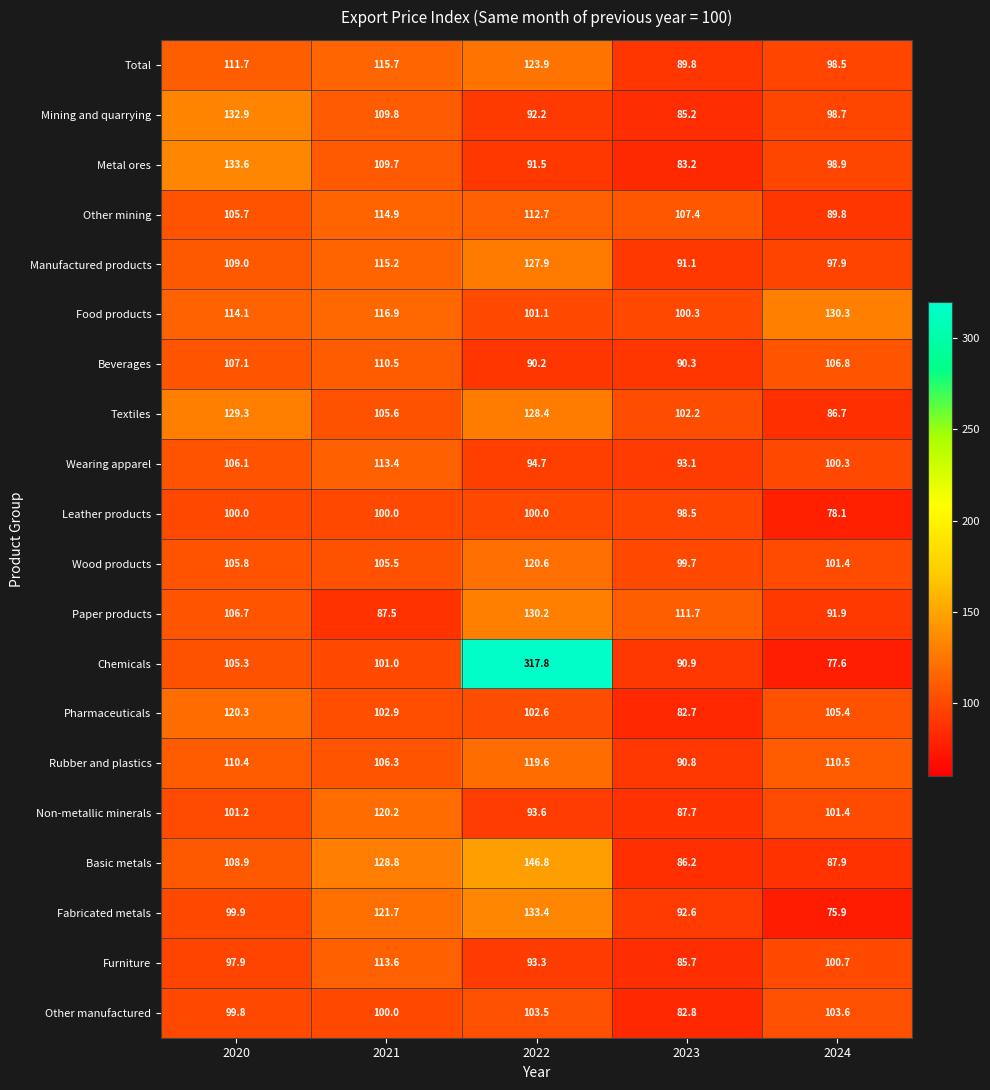

At which category is the sum across all series the highest?

2022